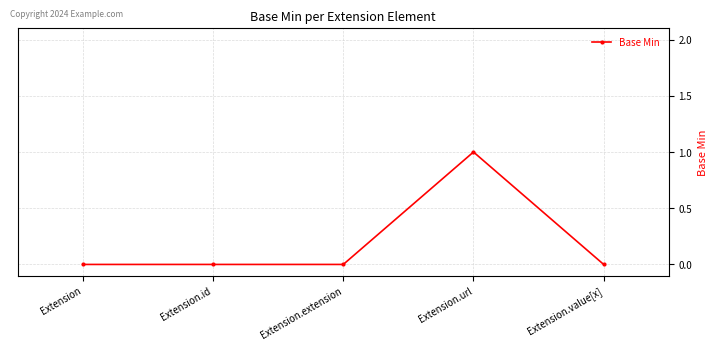

Which category has the highest value across all series?

Extension.url